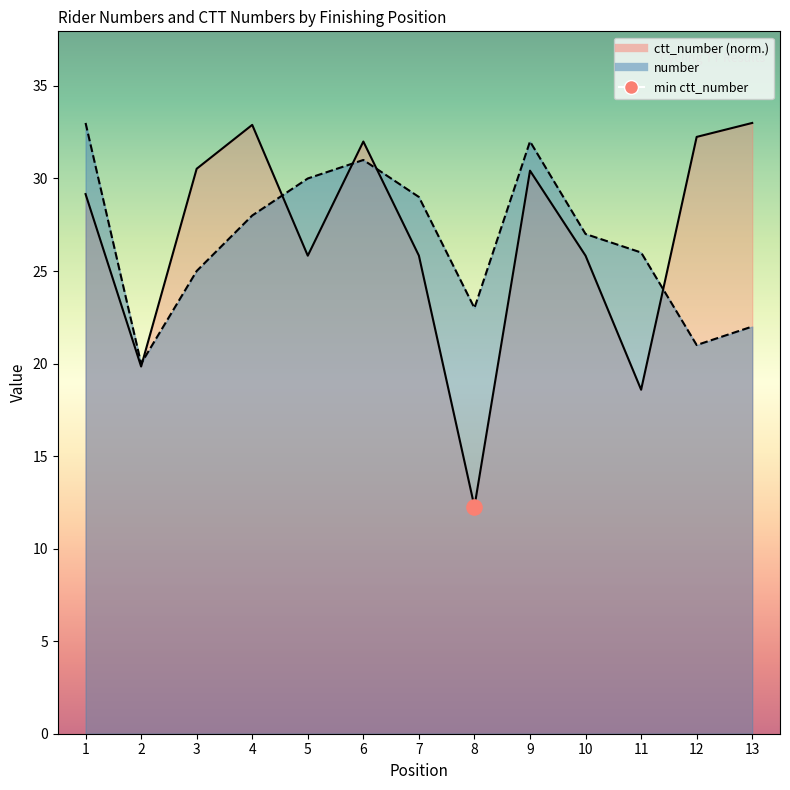

Which series has the largest Y range (max minus min)?

ctt_number